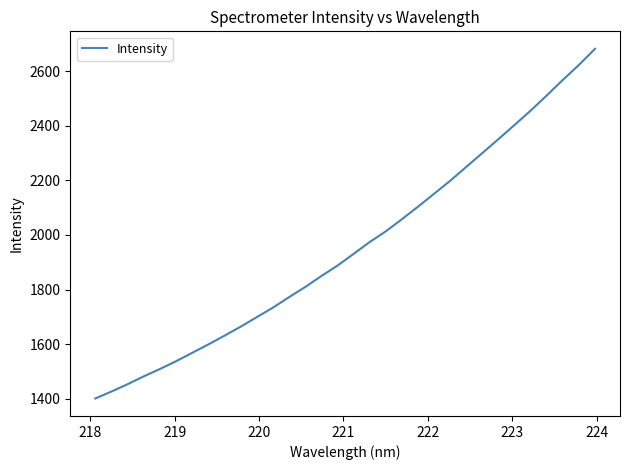

How many categories are shown in the chart?

32